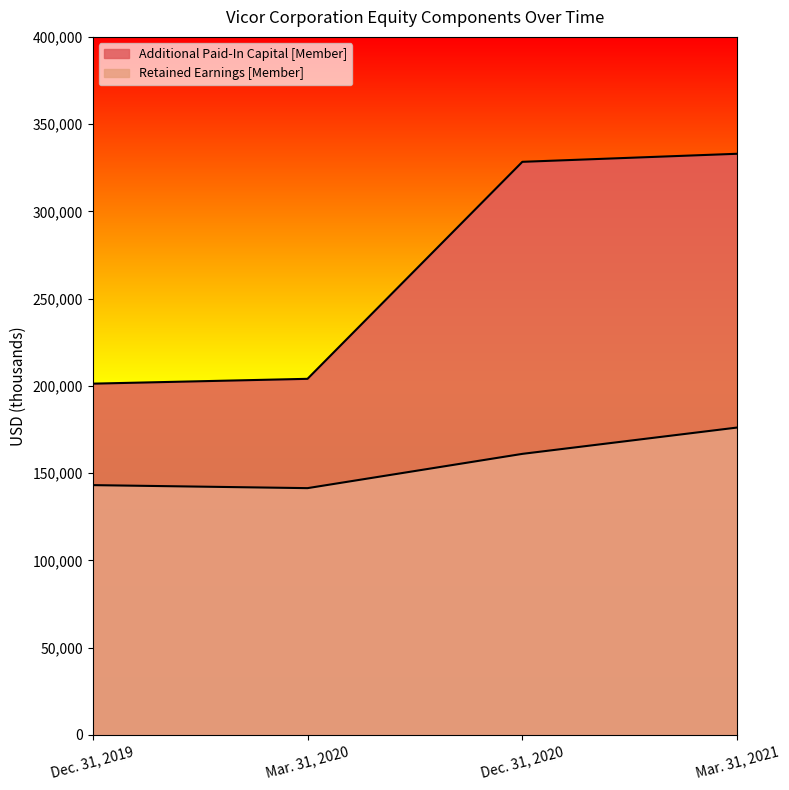

Which series has the widest spread of values?

Additional Paid-In Capital [Member]